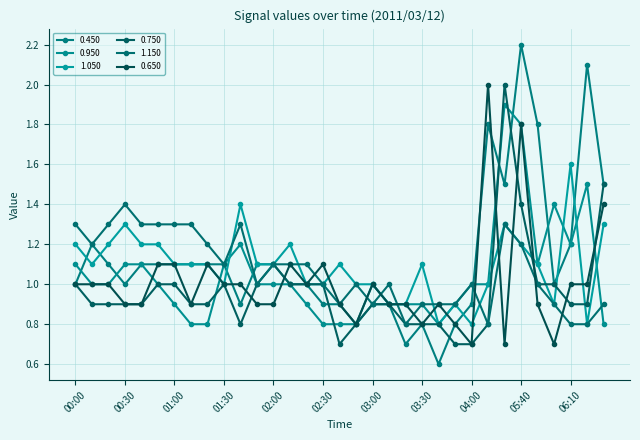

What is the sum of all 0.450 values?

37.3